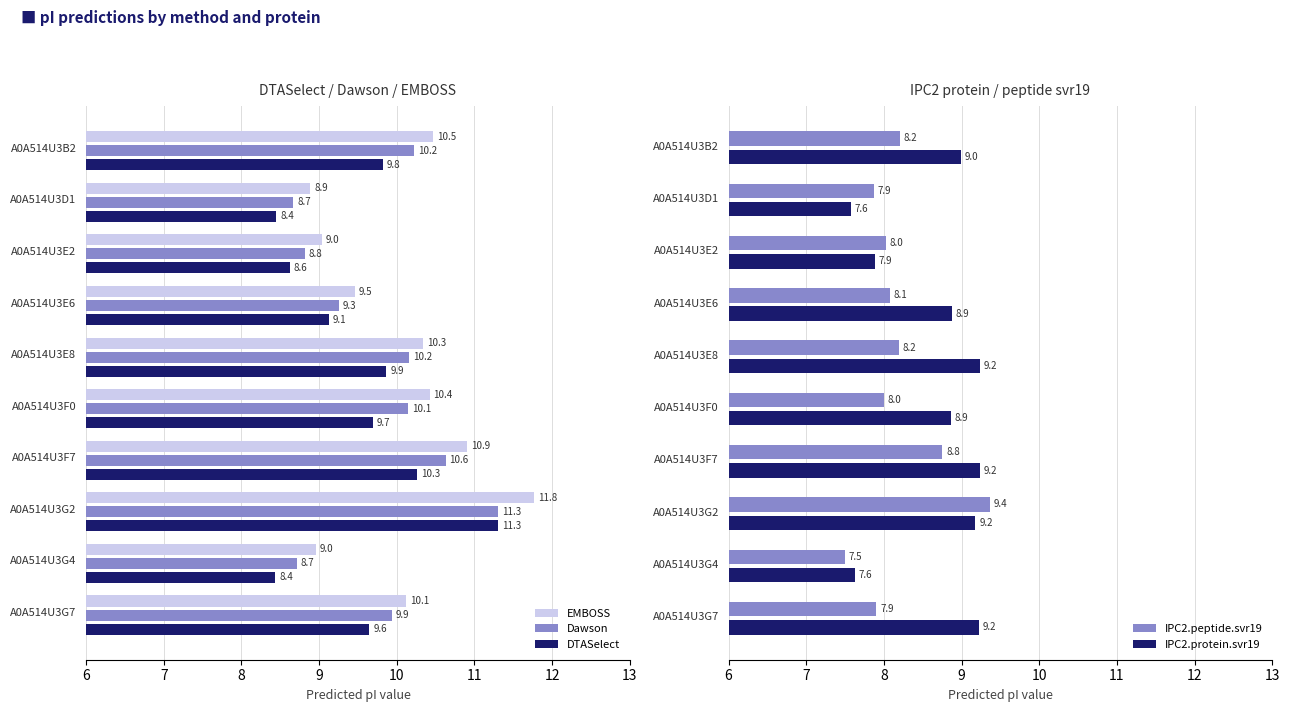

What are all the series names shown in the legend?

EMBOSS, Dawson, DTASelect, IPC2.peptide.svr19, IPC2.protein.svr19